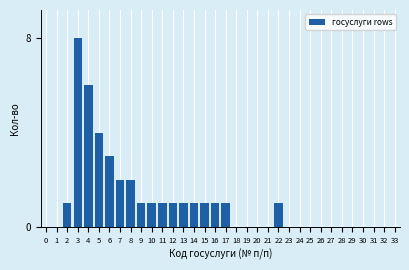

Is it true that the value at 21 is 4?

False